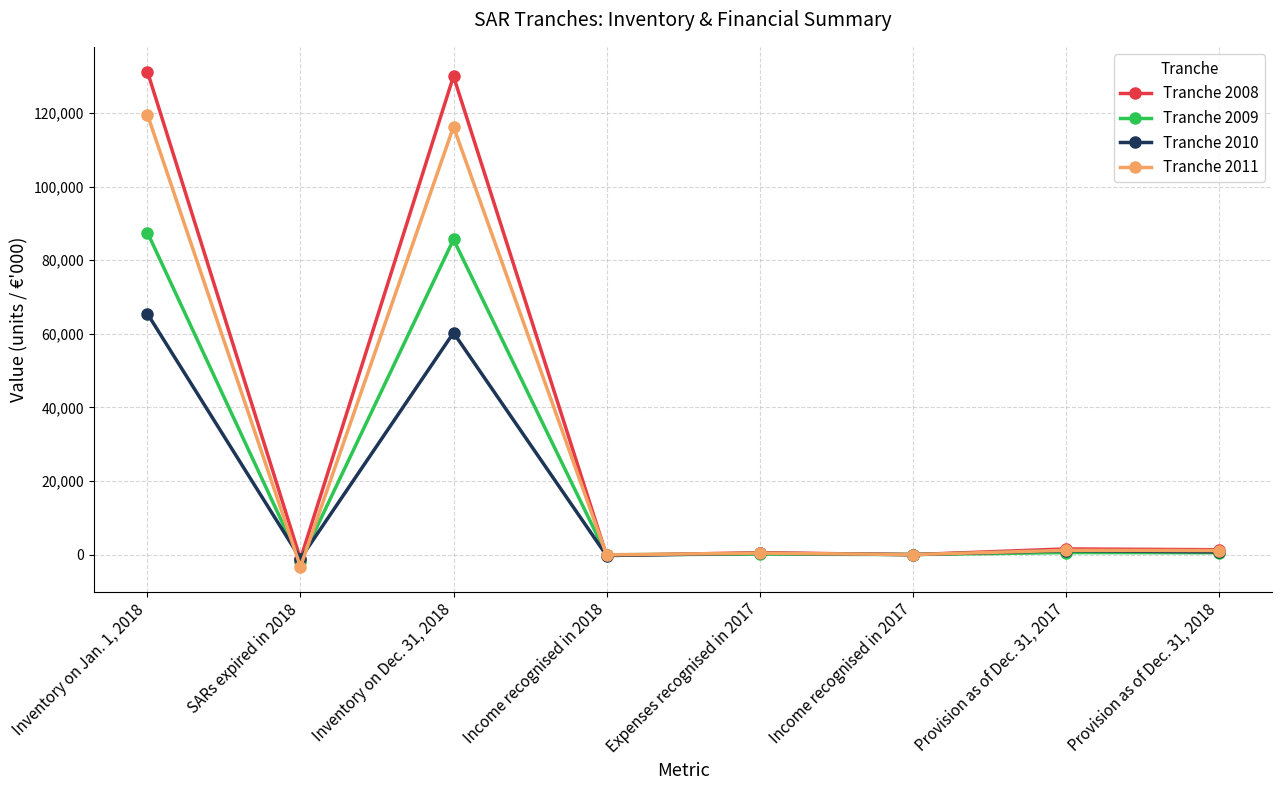

Which category has the highest value in the Tranche 2008 series?

Inventory on Jan. 1, 2018